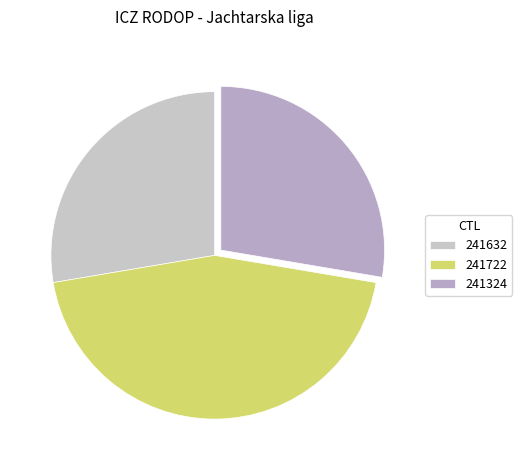

How many slices are in this pie chart?

3